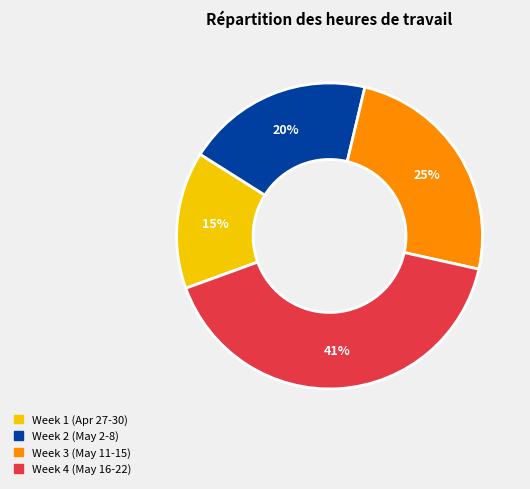

Is it true that Week 2 (May 2-8) is 27% of the pie?

False